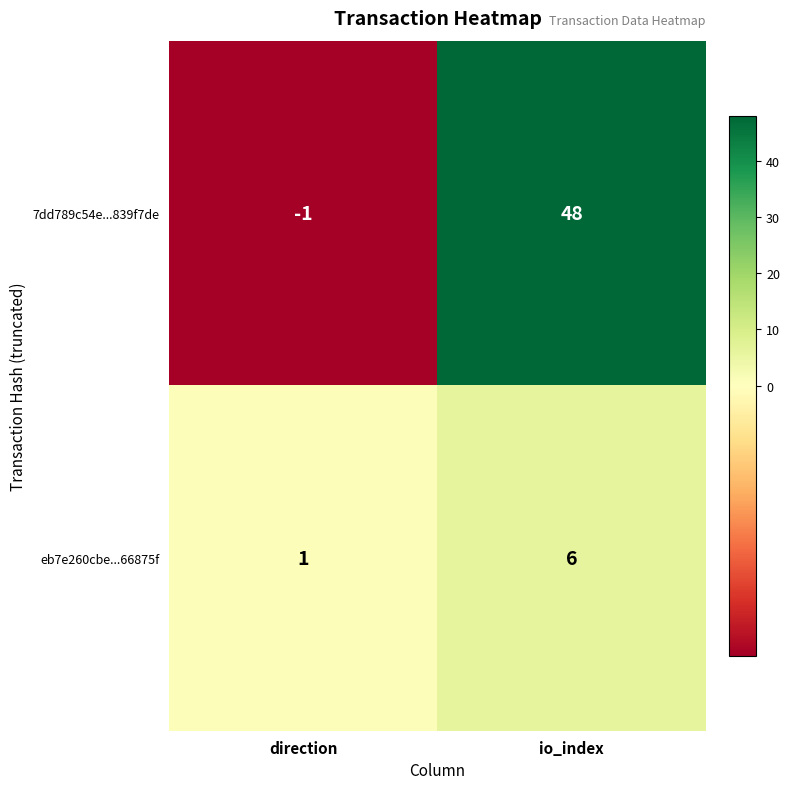

How many data points does each series have?

2